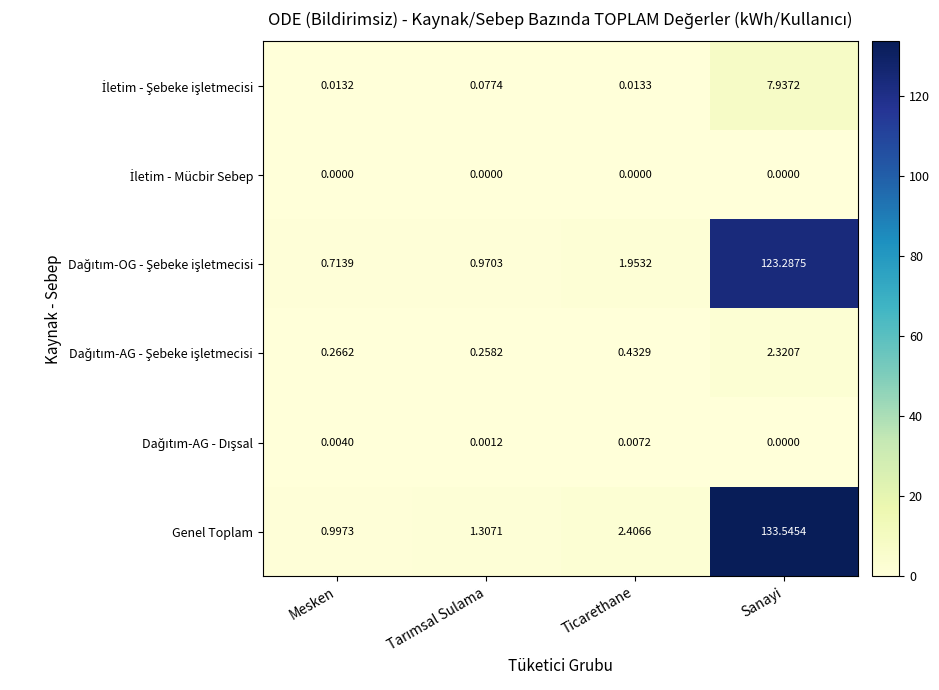

At how many categories does at least one series exceed 38?

1